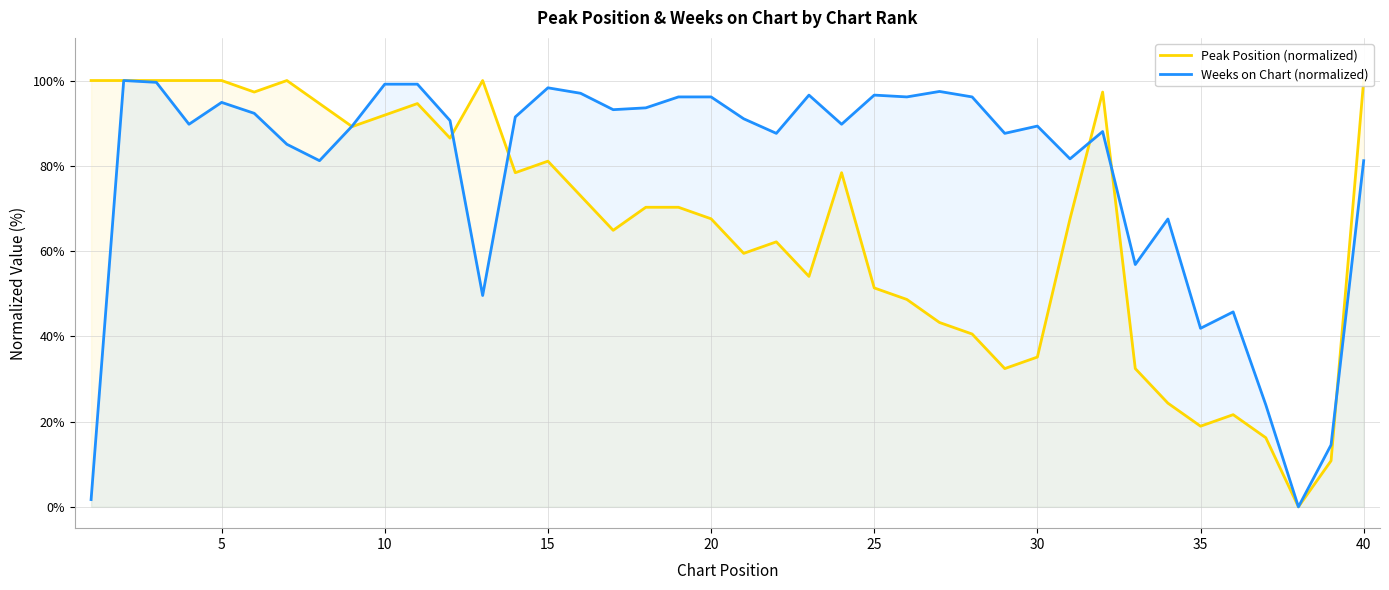

True or false: Weeks on Chart (normalized) has more than 1 interior local peaks.

True